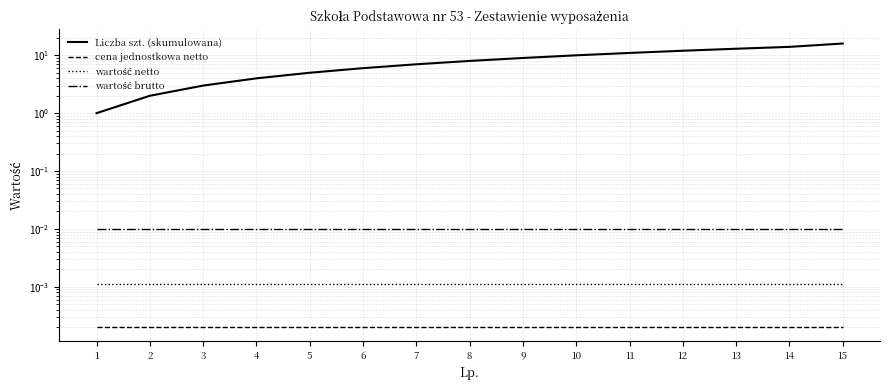

The Liczba szt. (skumulowana) series shows 3.0 at 3. True or false?

True